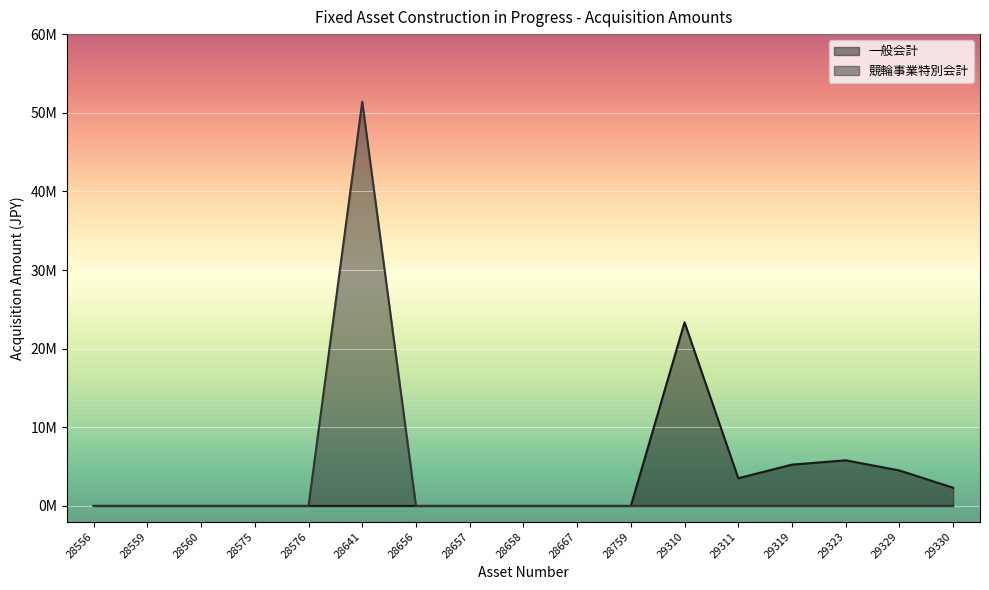

What is the highest value of the 一般会計 series?

23353000